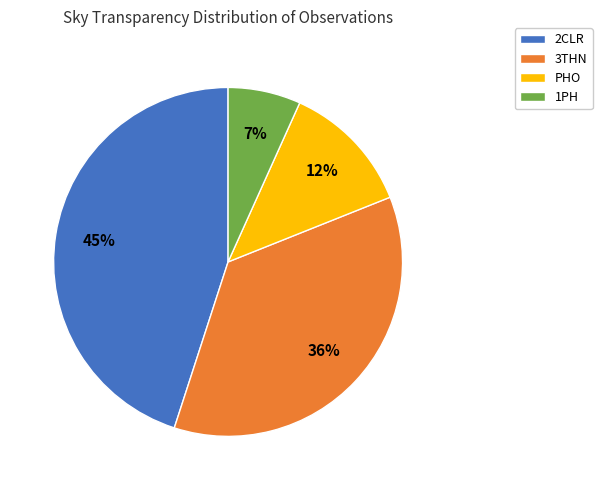

Is the sum of PHO and 2CLR greater than half?

Yes